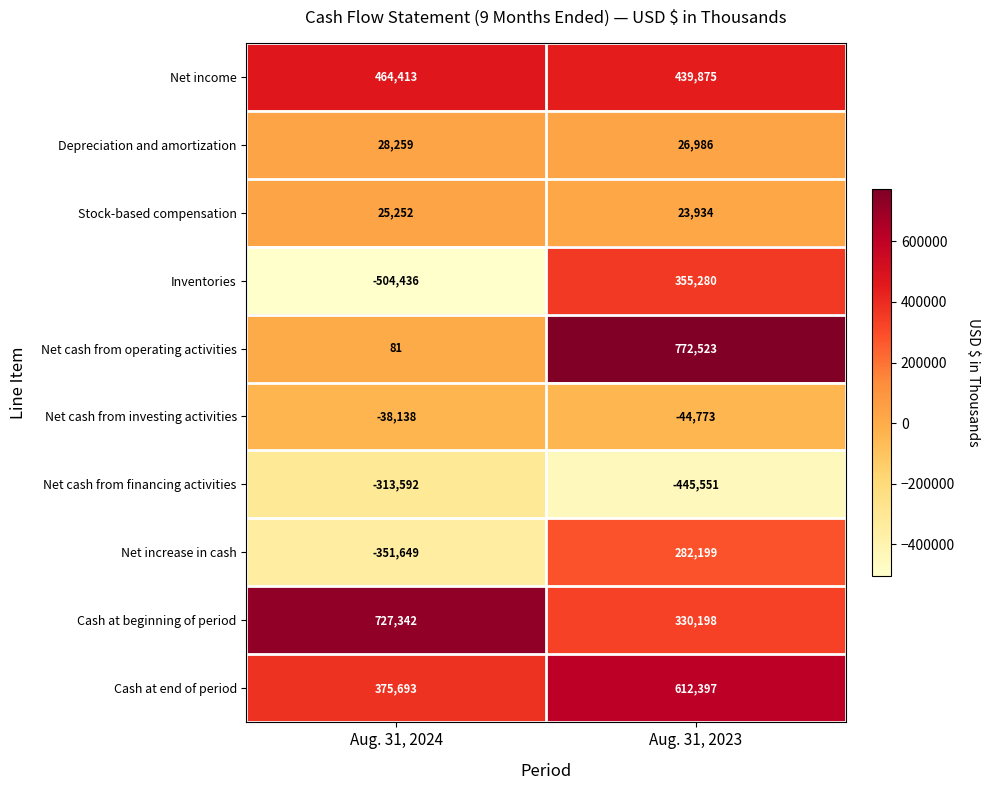

At which category does the chart reach its peak across all series?

Aug. 31, 2023